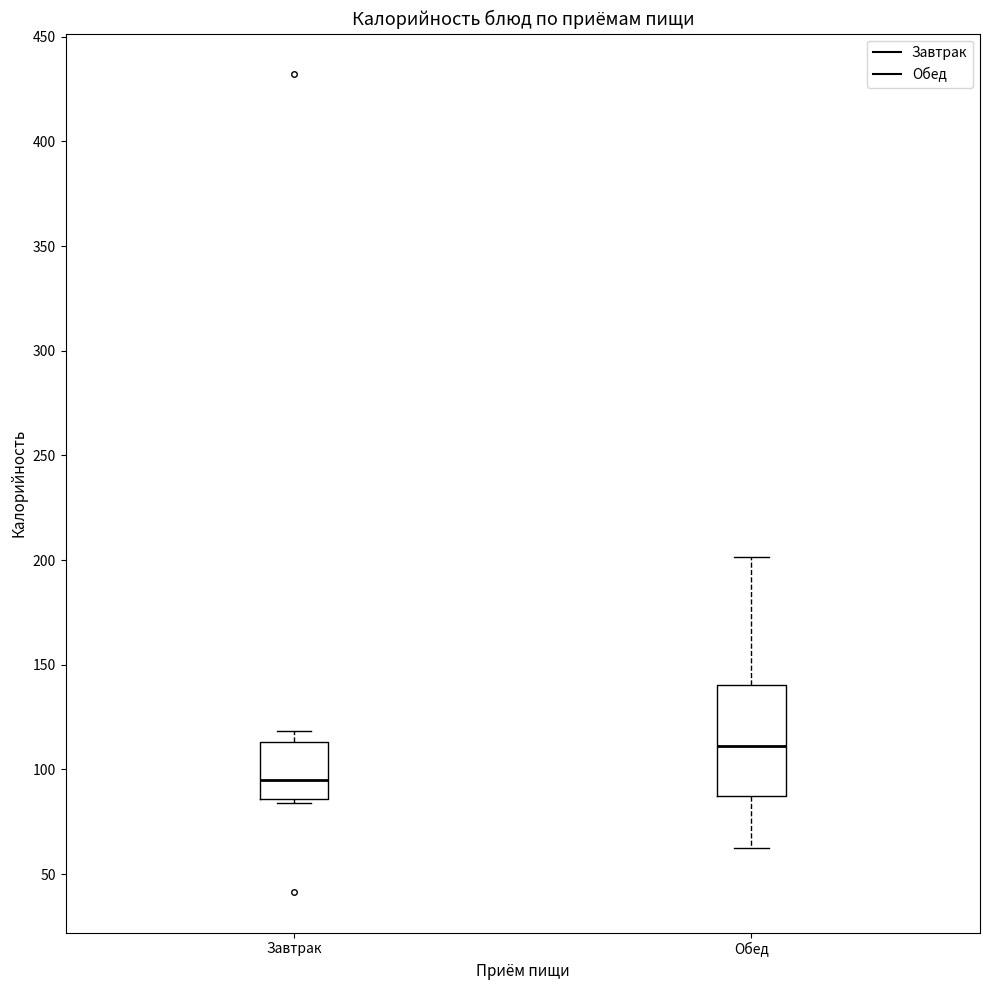

Comparing the boxes themselves (not the whiskers), which one is the tallest?

Обед